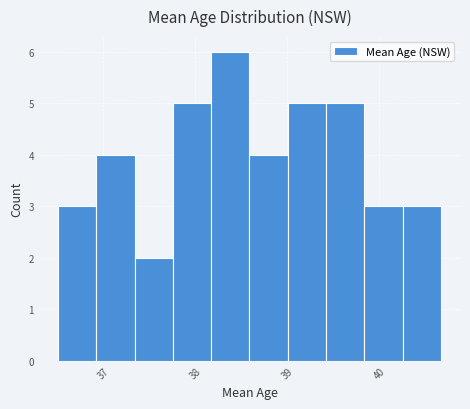

Reading left to right, list every bar in this chart as the range it spans on the x-axis followed by its height. Neither the bar edges nor the heights are printed on the chart, so give them approximately, as read against the axes.

36.5 to 36.9: 3
36.9 to 37.3: 4
37.3 to 37.8: 2
37.8 to 38.2: 5
38.2 to 38.6: 6
38.6 to 39.0: 4
39.0 to 39.4: 5
39.4 to 39.8: 5
39.8 to 40.3: 3
40.3 to 40.7: 3